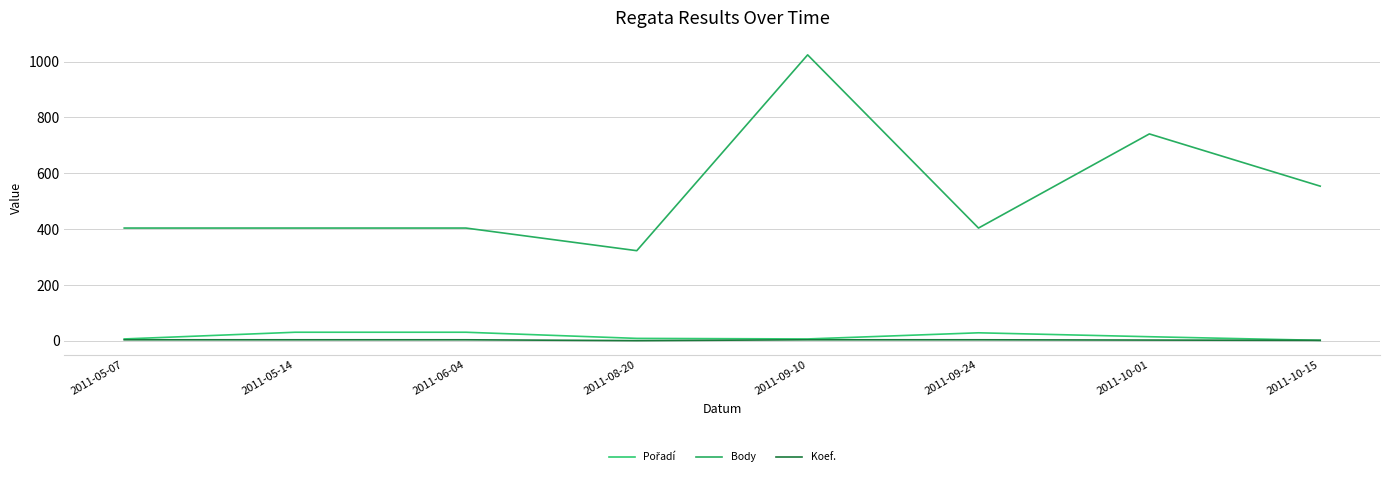

Between 2011-06-04 and 2011-08-20, which series saw the biggest shift?

Body